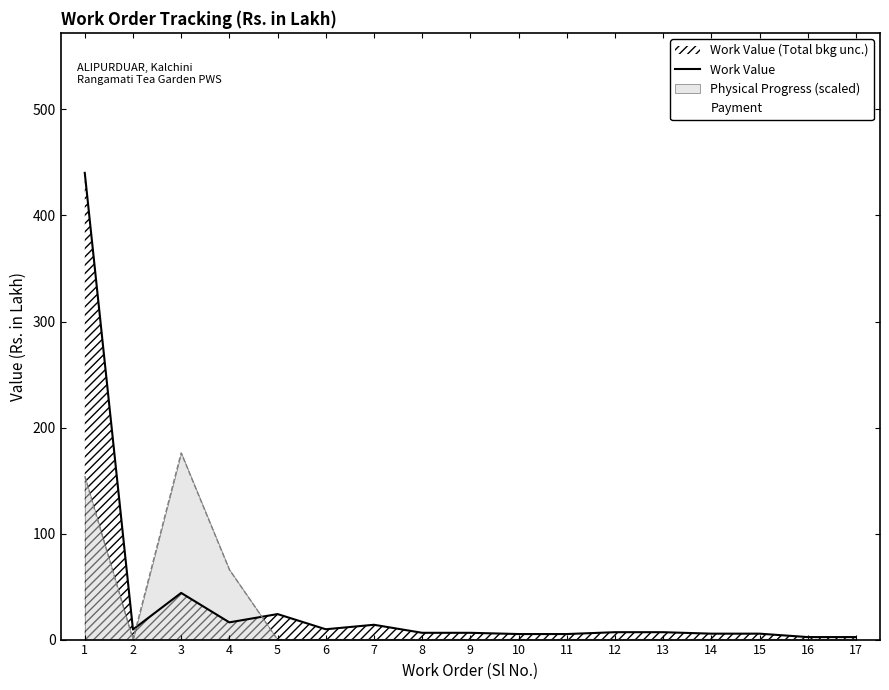

Rank the categories by value from lowest to highest.

16, 17, 10, 11, 14, 15, 8, 9, 12, 13, 2, 6, 7, 4, 5, 3, 1